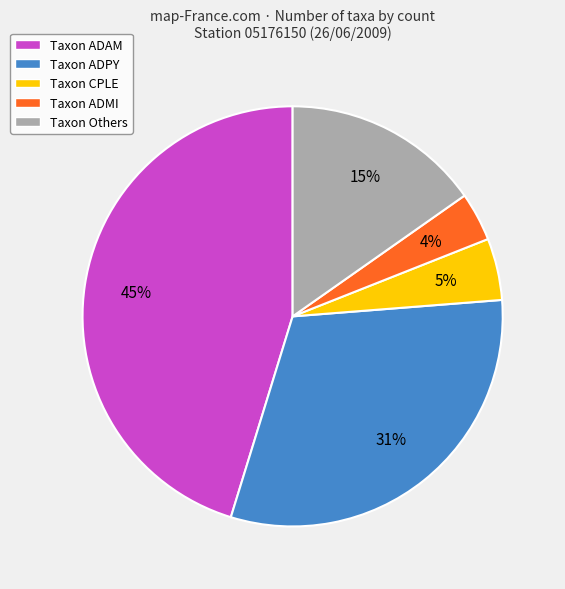

Combined, do Taxon ADPY and Taxon Others account for over 50%?

No